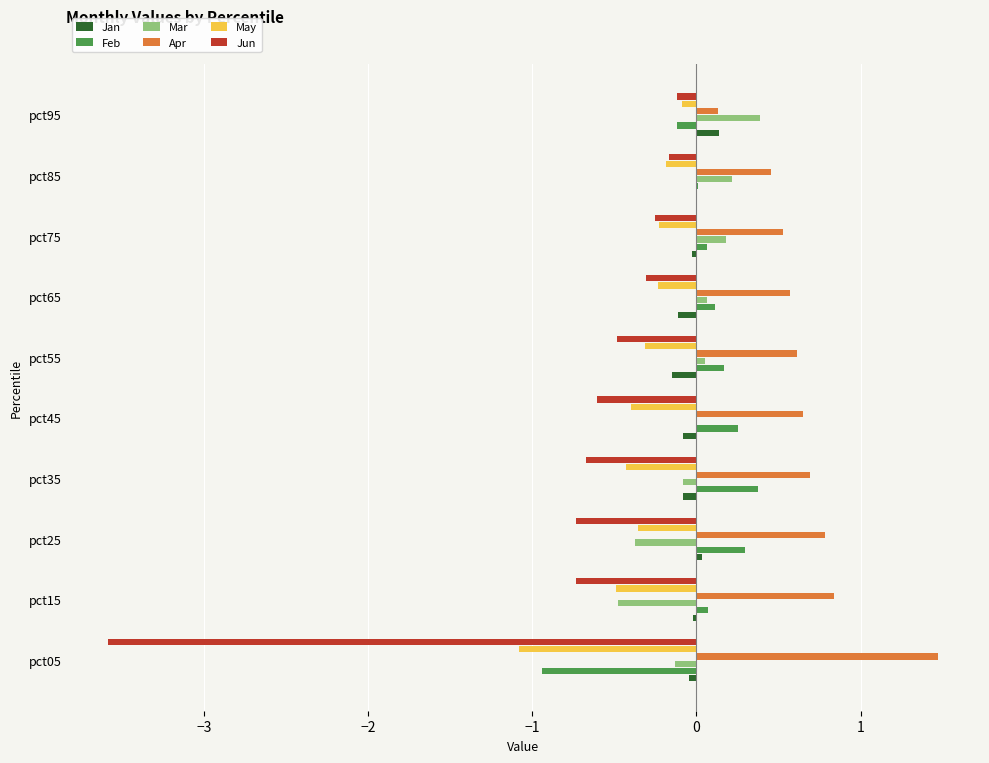

What is the sum of all Jun values?

-7.7